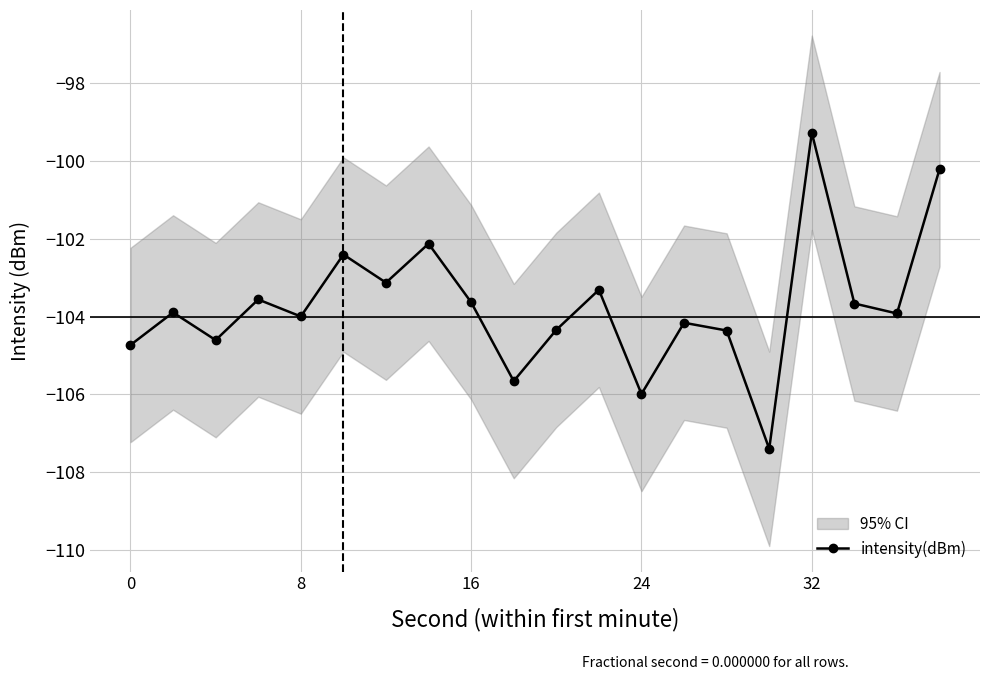

In intensity(dBm), how many points are lower than both neighbors (excluding endpoints)?

7